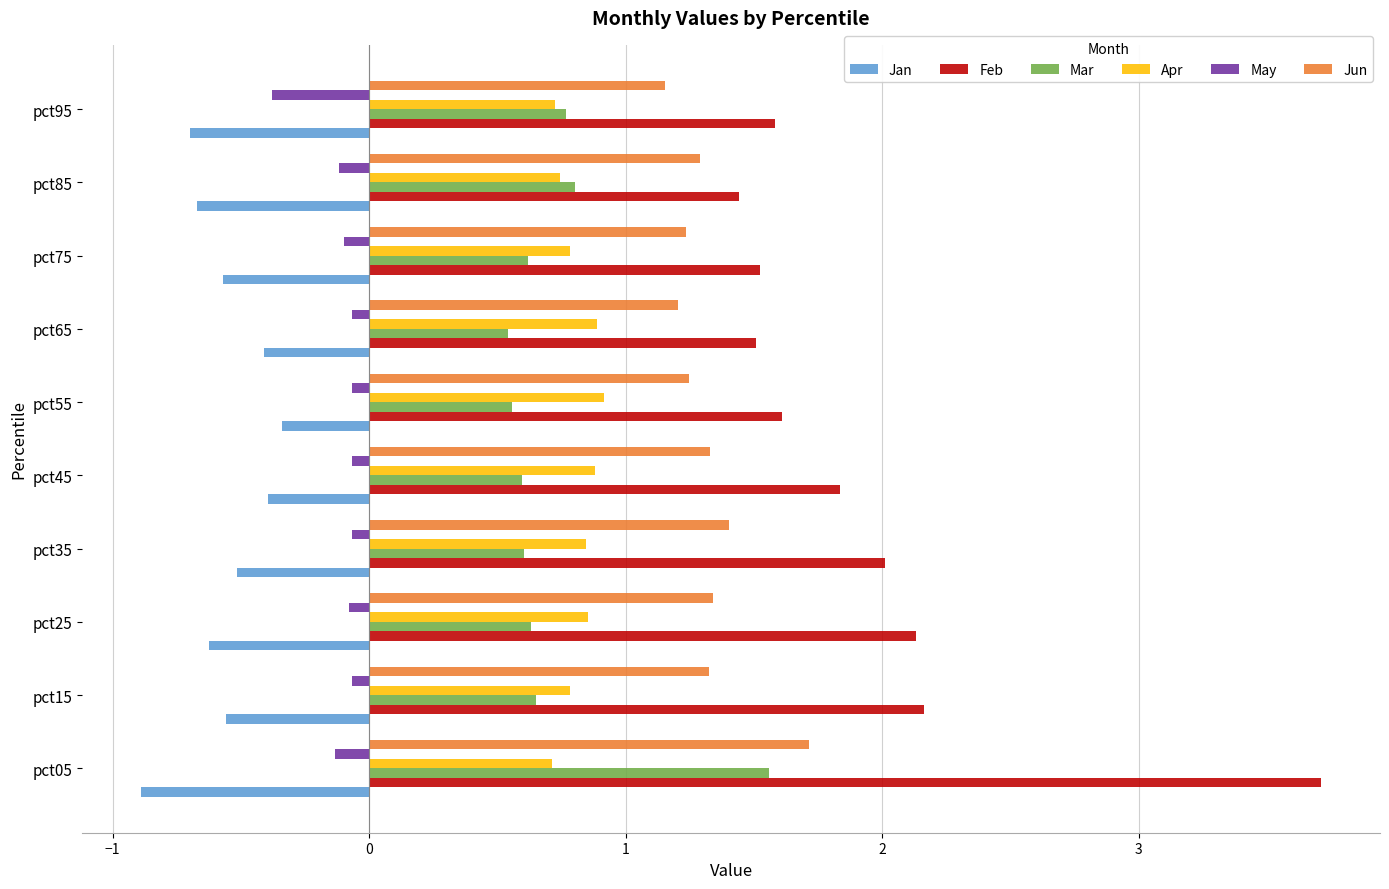

How many Apr values are between 0 and 1?

10